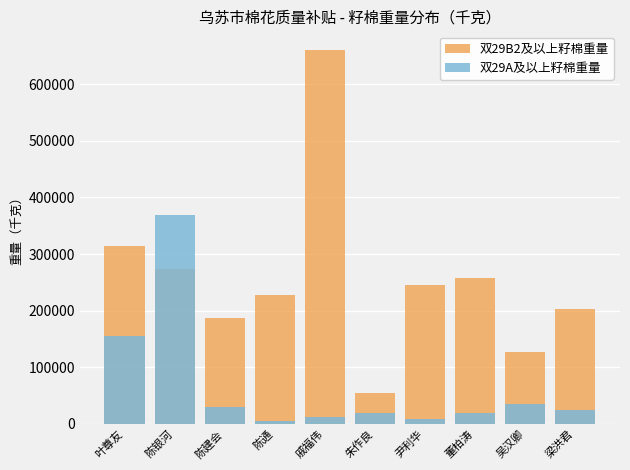

What is the difference between the 双29A及以上籽棉重量 values at 陈银河 and 吴汉卿?

335093.8